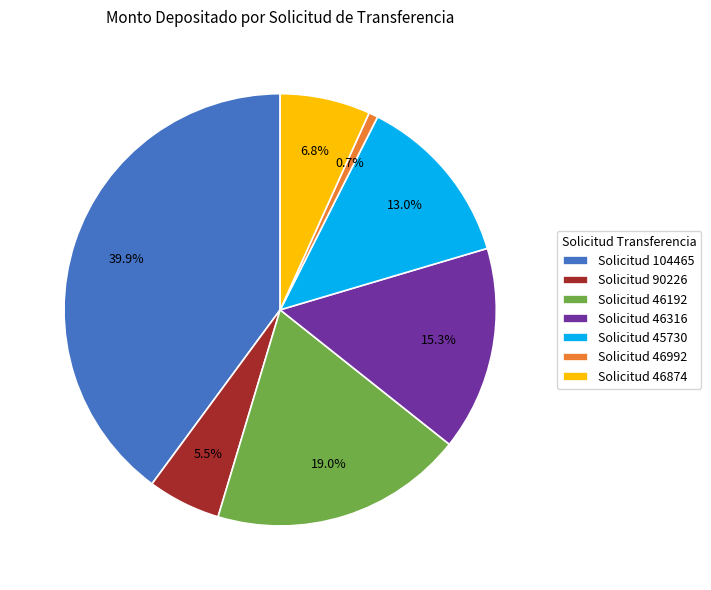

What percentage do Solicitud 46192 and Solicitud 45730 together represent?

31.9%